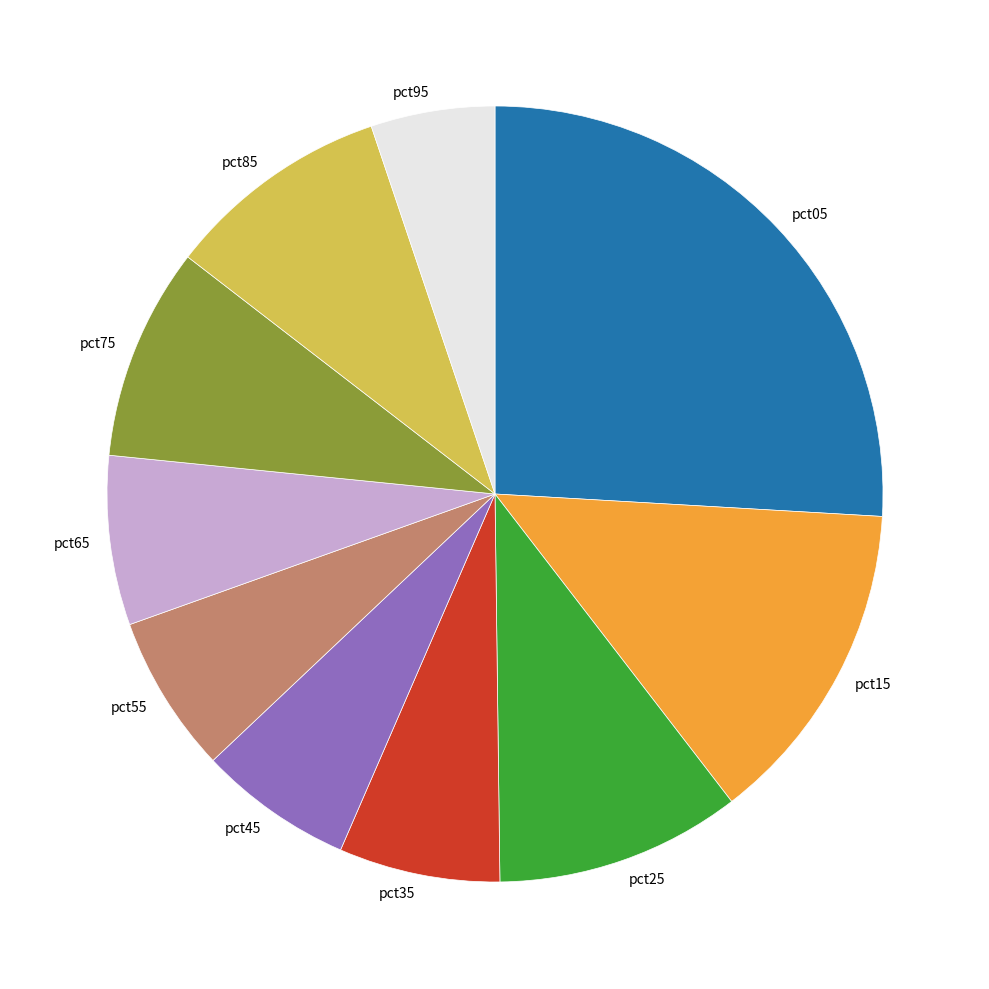

Approximately how many times larger is the value at pct65 compared to pct25?

0.7